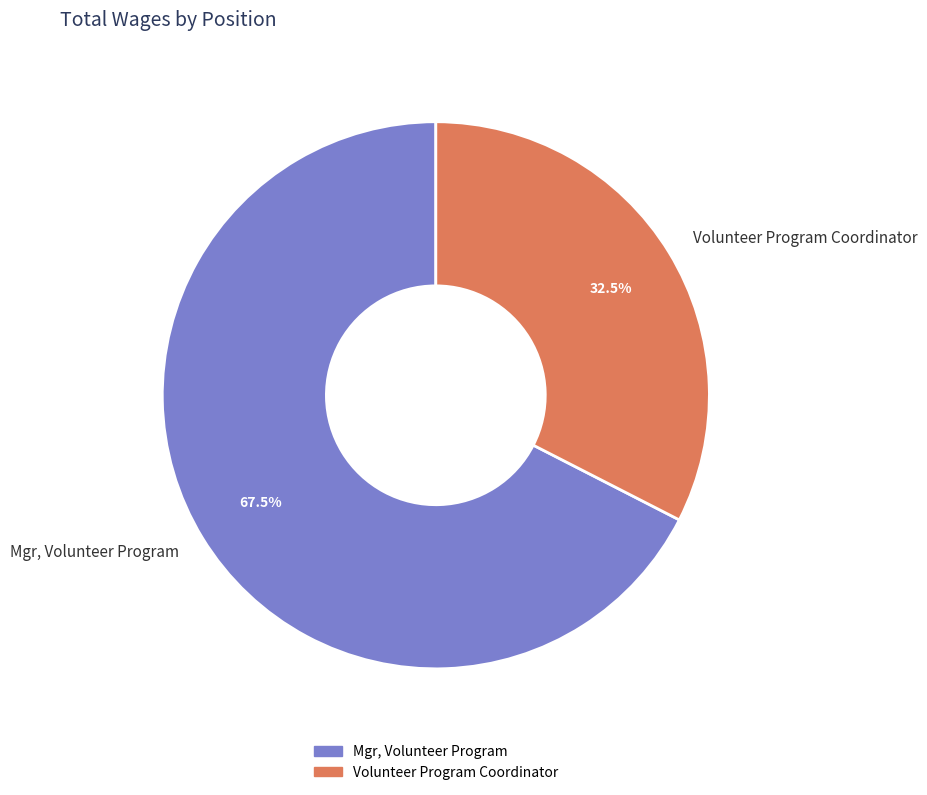

What is the smallest slice in the pie chart?

Volunteer Program Coordinator